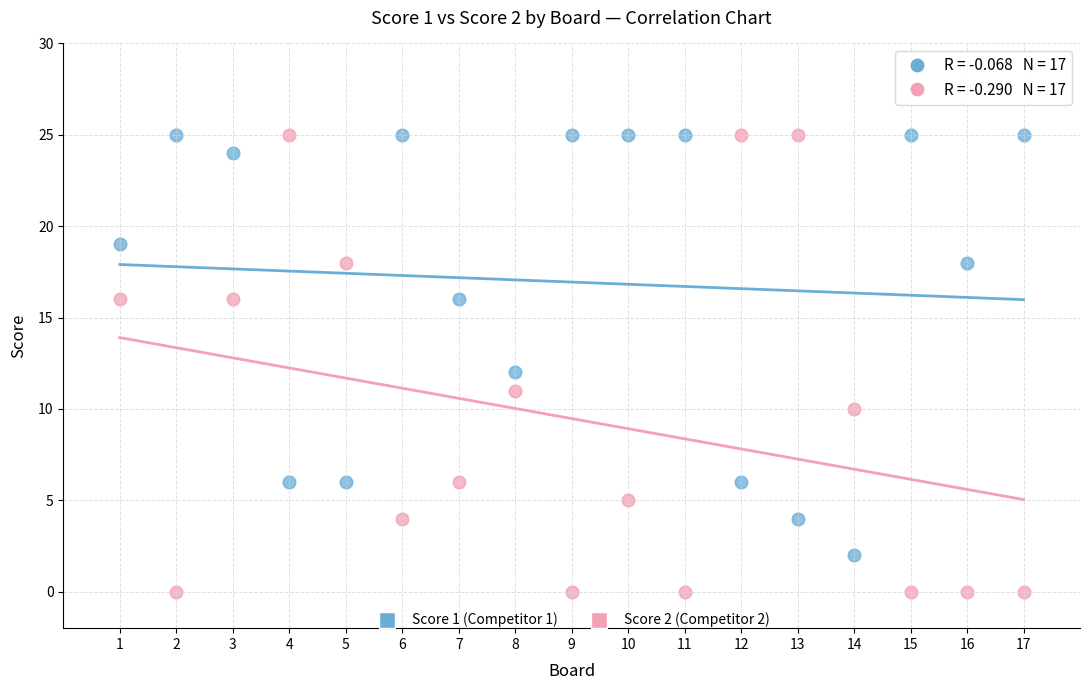

Which series has the largest Y range (max minus min)?

Score 2 (Competitor 2)